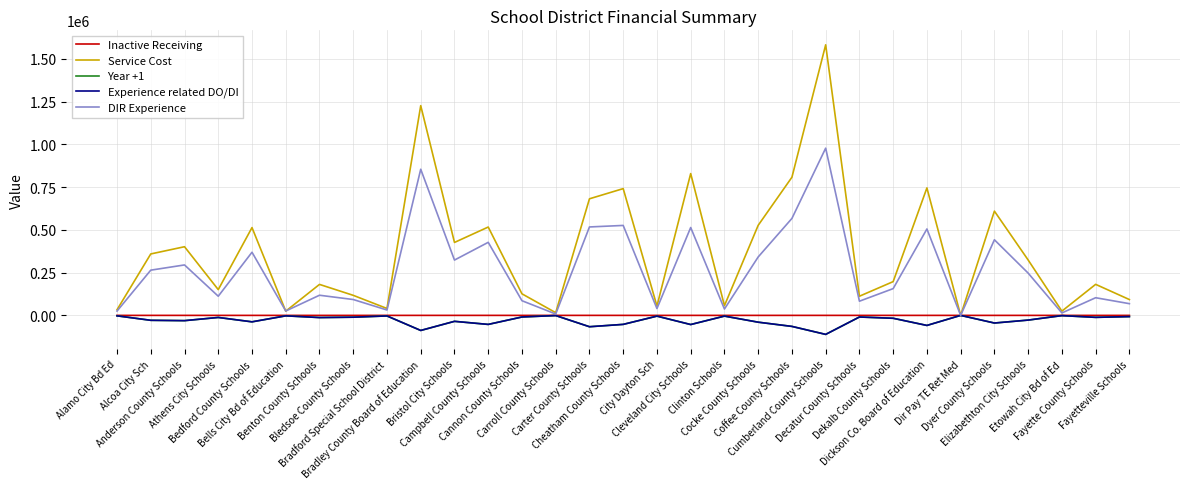

Is this an area chart (filled region under the line)?

No